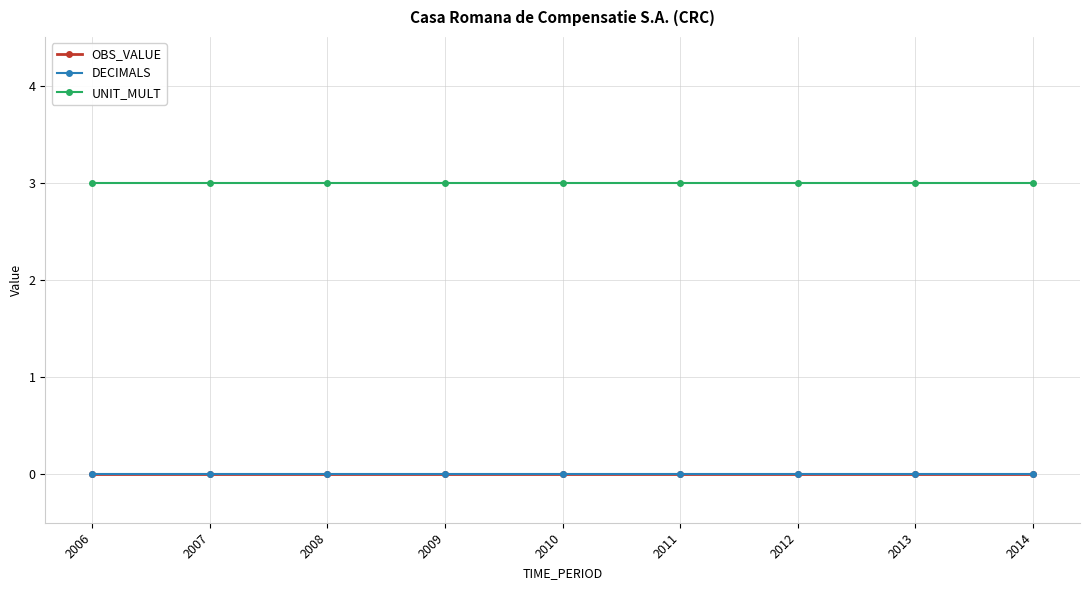

What is the greatest value displayed?

3